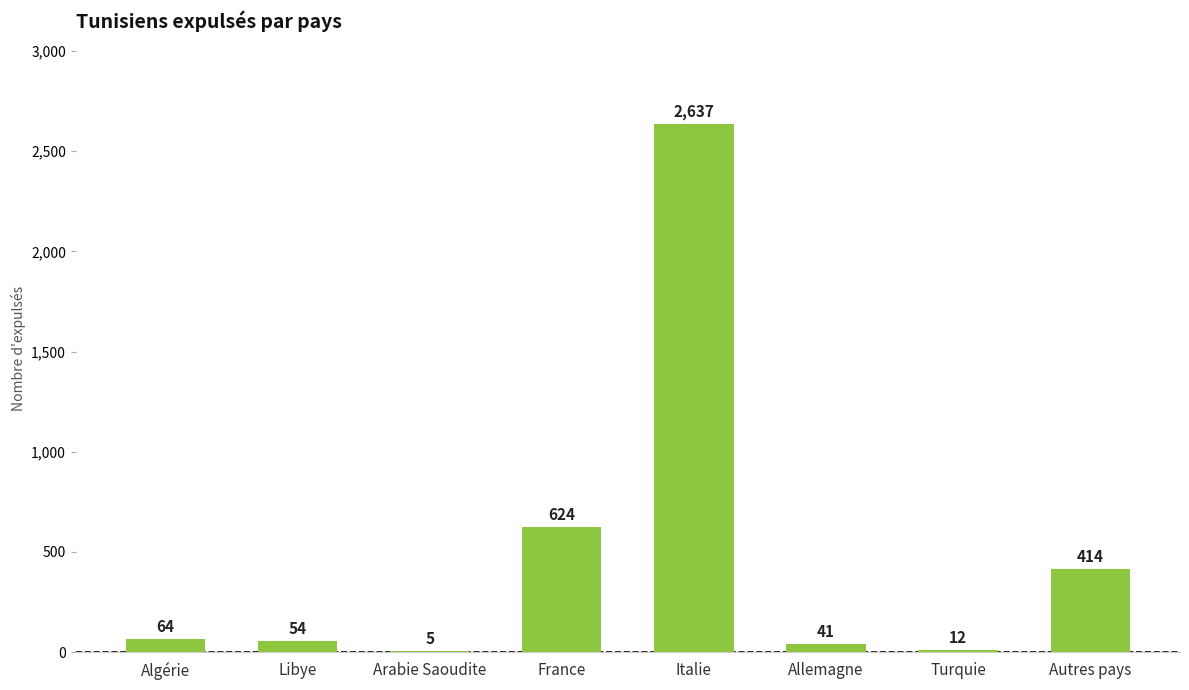

Reading left to right, what are all the values shown in this chart?

64	54	5	624	2637	41	12	414